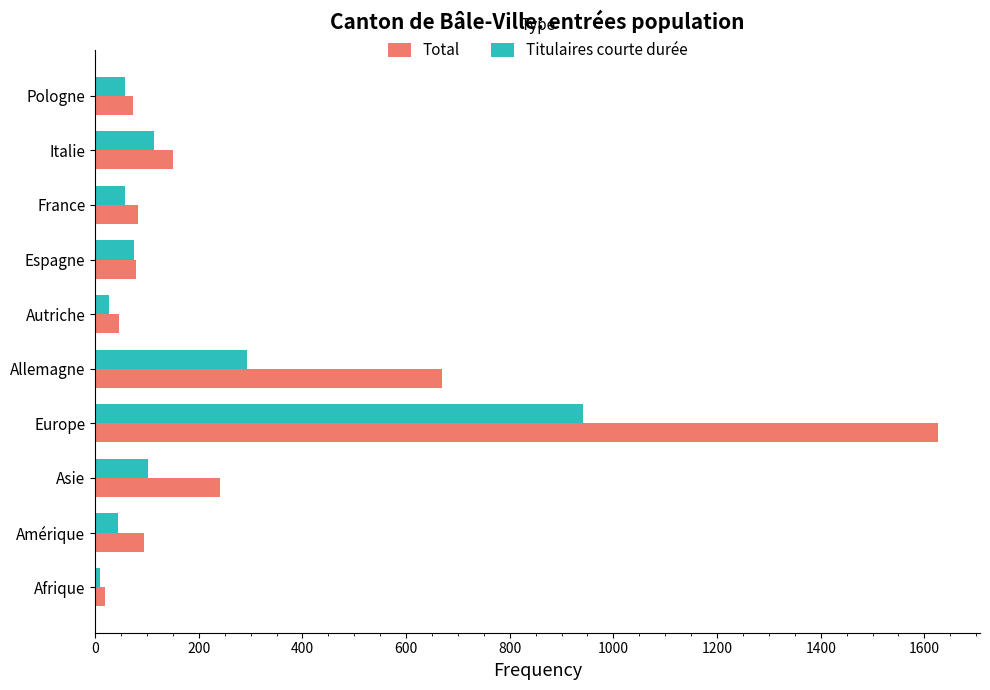

The value of Total at Italie is 151. True or false?

True